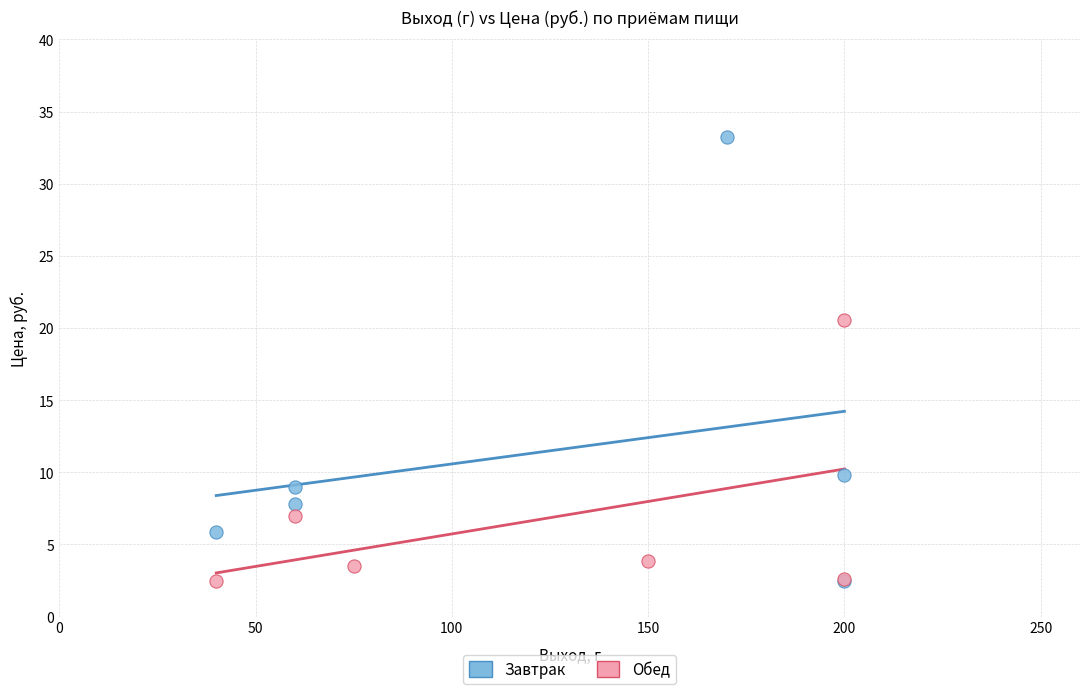

Which series has the largest Y range (max minus min)?

Завтрак